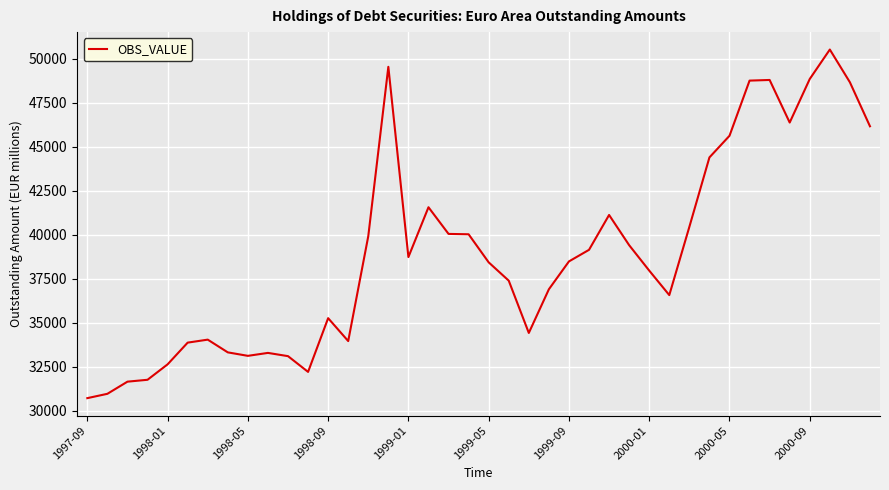

What is the difference between the maximum and minimum values?

19801.9